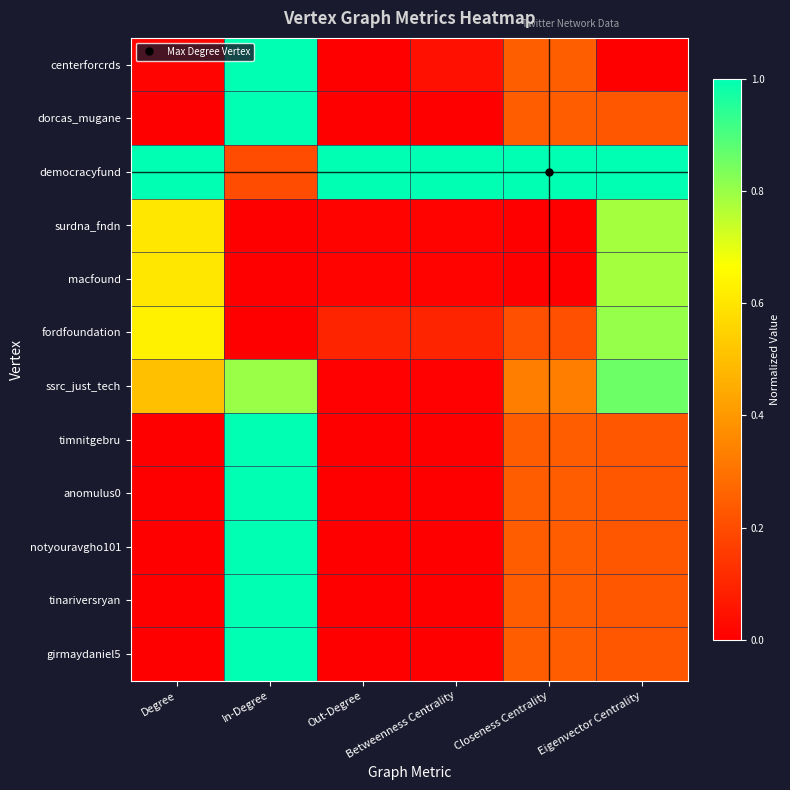

Which series has the largest total across all categories?

democracyfund